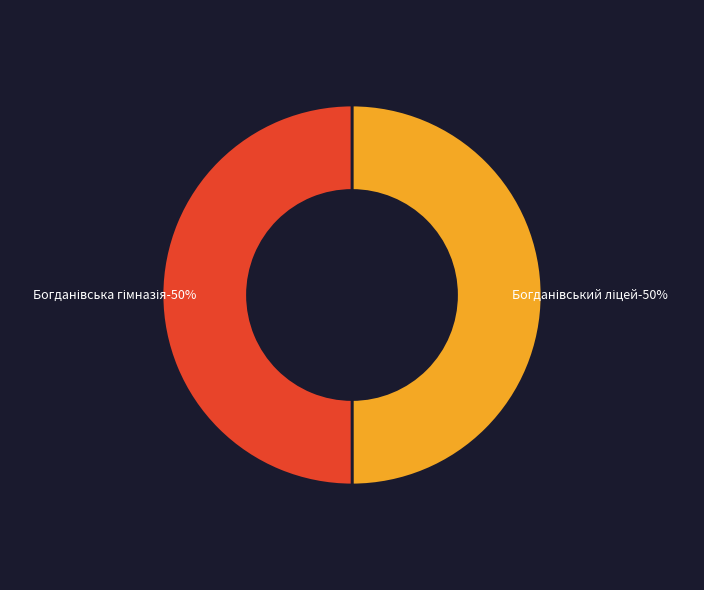

Which has a higher value, Філія Богданівська гімназія Богданівської сільської ради or Богданівський ліцей Богданівської сільської ради?

Філія Богданівська гімназія Богданівської сільської ради